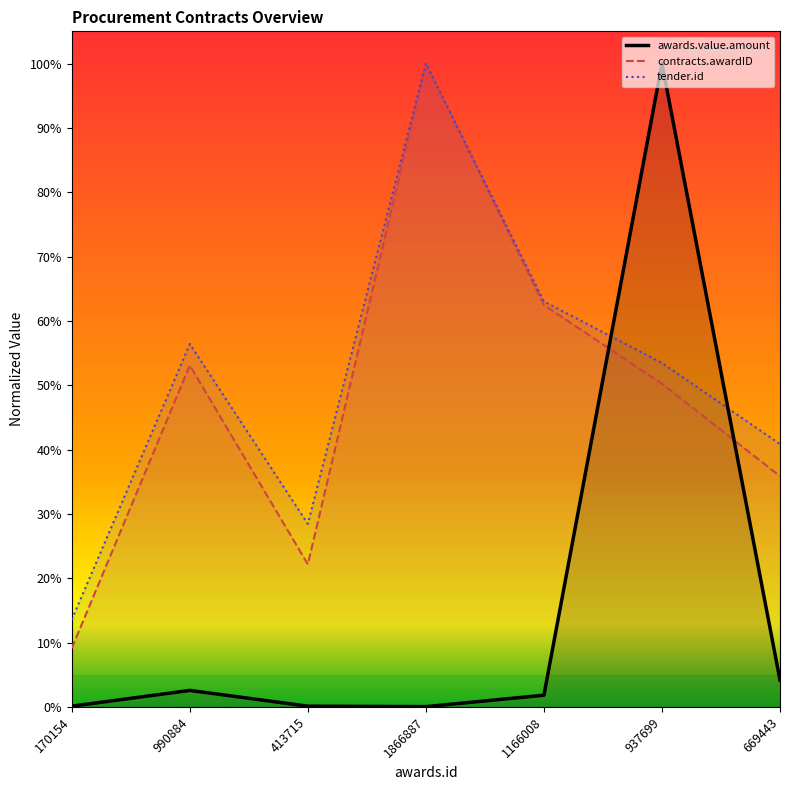

Rank the series by their maximum value, from highest to lowest.

awards.value.amount, contracts.awardID, tender.id